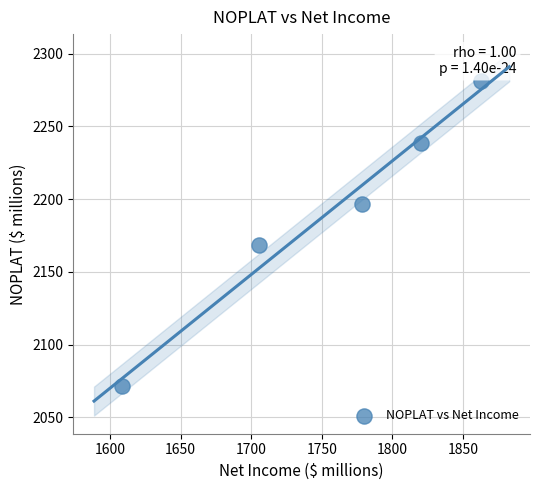

What is the average X value?

1755.3